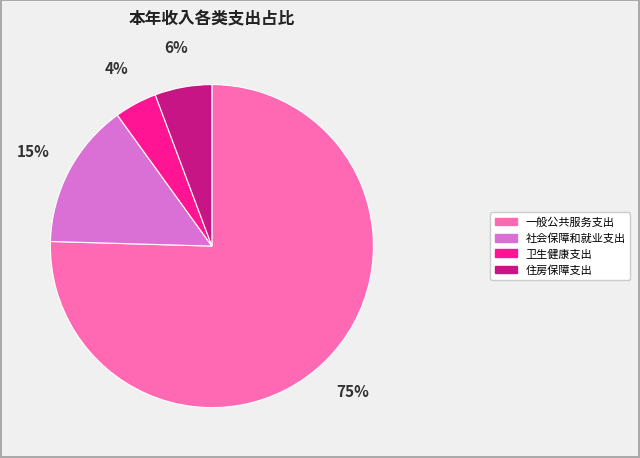

To the nearest percent, what is the average slice percentage?

25%